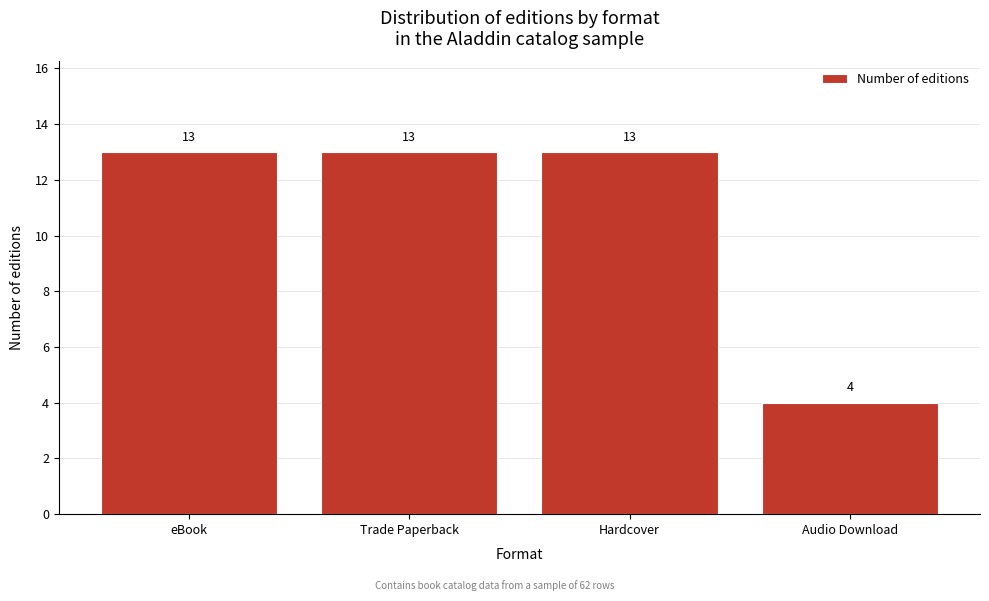

Reading left to right, what are all the values shown in this chart?

eBook=13	Trade Paperback=13	Hardcover=13	Audio Download=4